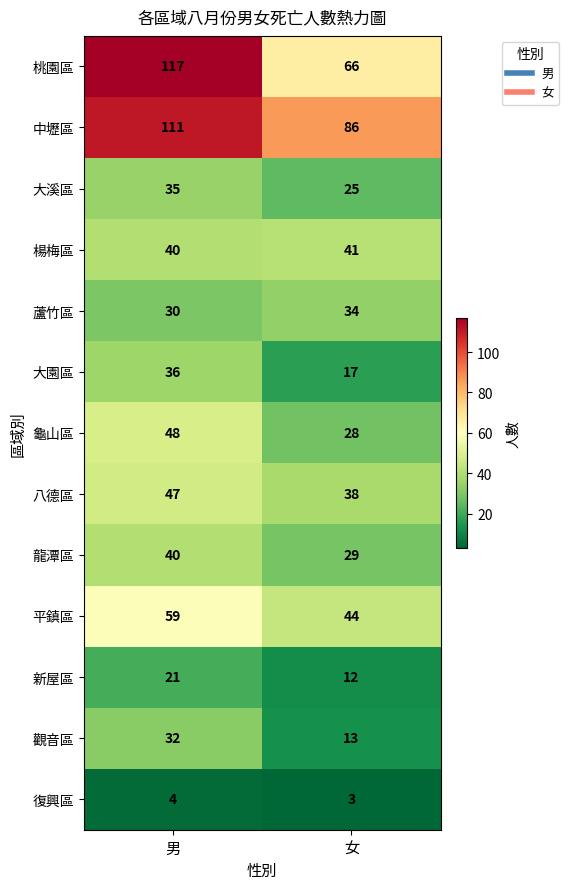

Reading left to right, extract all data points from this chart.

桃園區: 117	66
中壢區: 111	86
大溪區: 35	25
楊梅區: 40	41
蘆竹區: 30	34
大園區: 36	17
龜山區: 48	28
八德區: 47	38
龍潭區: 40	29
平鎮區: 59	44
新屋區: 21	12
觀音區: 32	13
復興區: 4	3